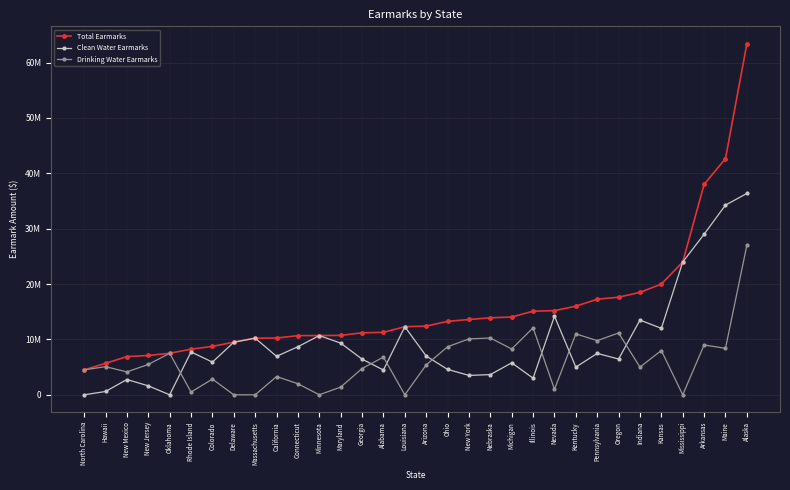

What is the difference between the Total Earmarks values at Georgia and Delaware?

1690000